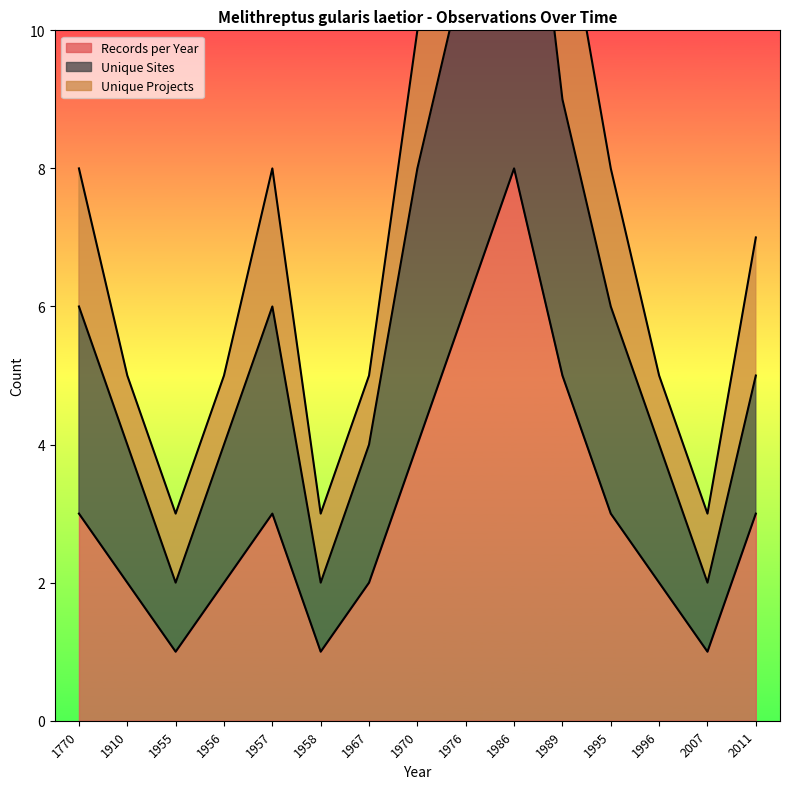

Between 1956 and 1967, which series saw the biggest shift?

Records per Year